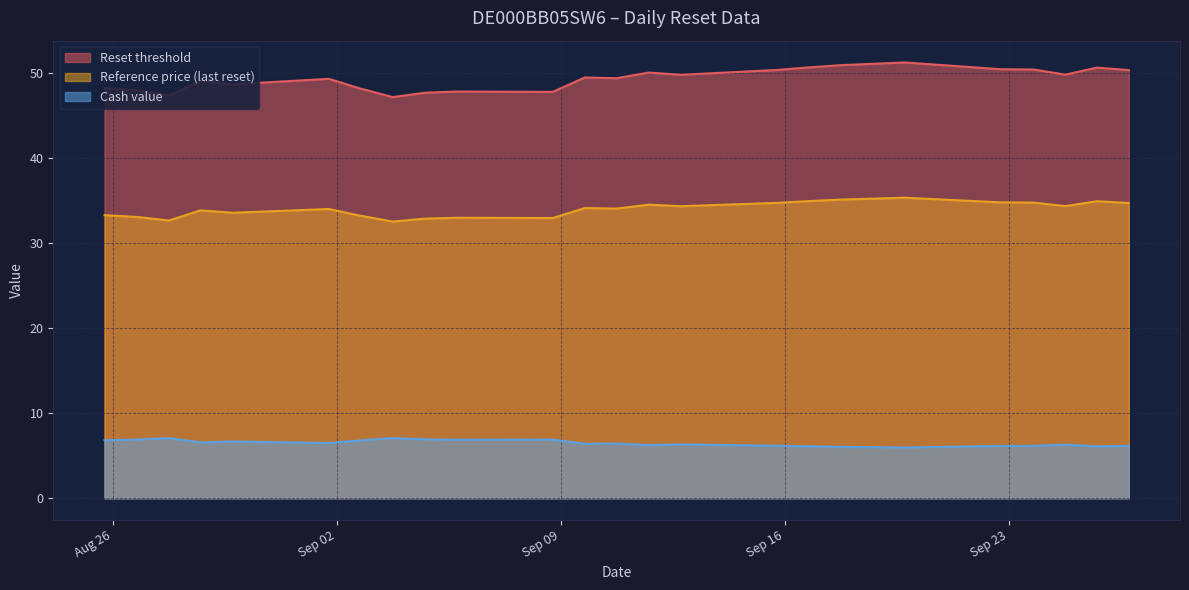

Which series has the largest total across all categories?

Reset threshold